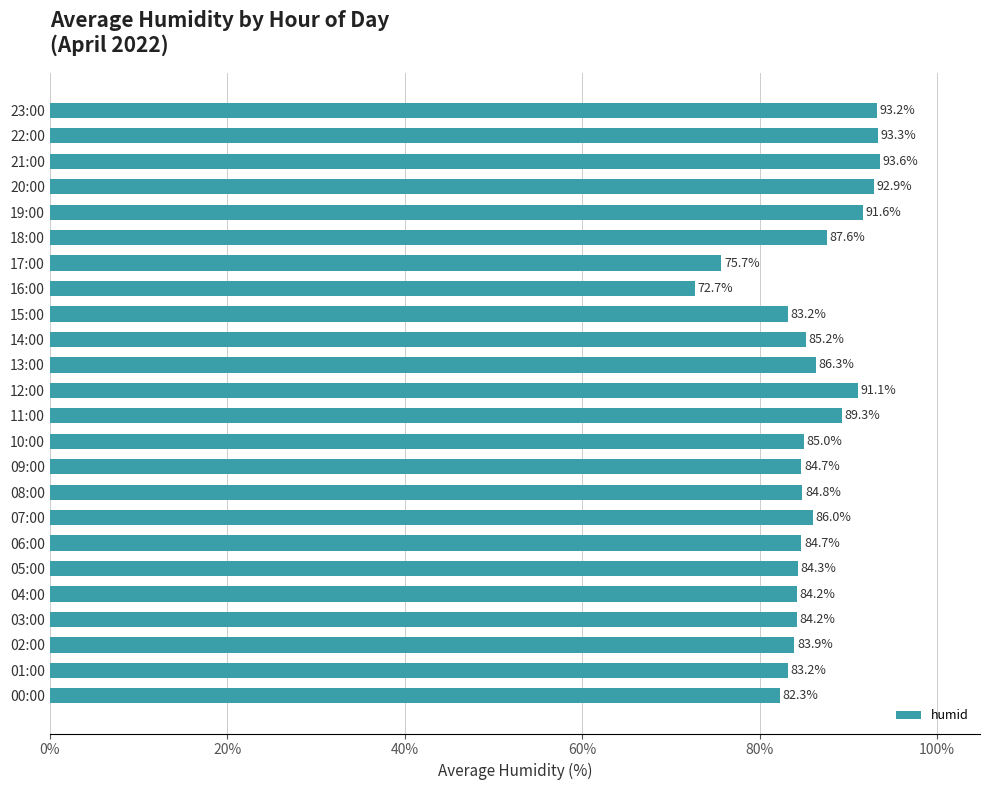

Does the chart contain any negative values?

No